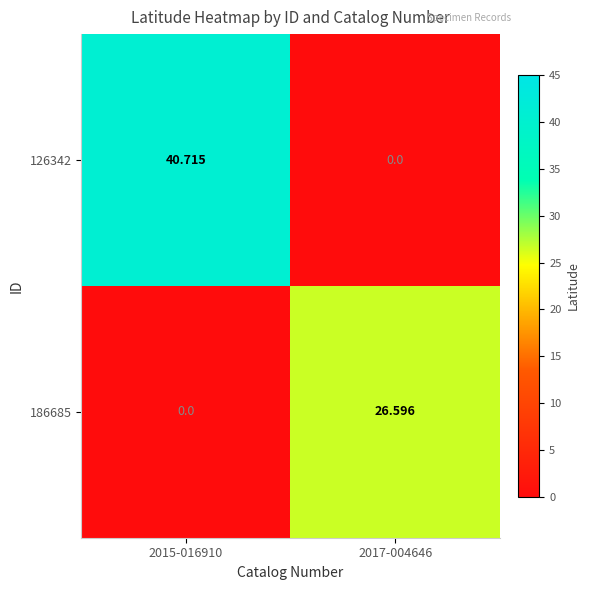

List the series in order of their overall mean, lowest first.

186685, 126342